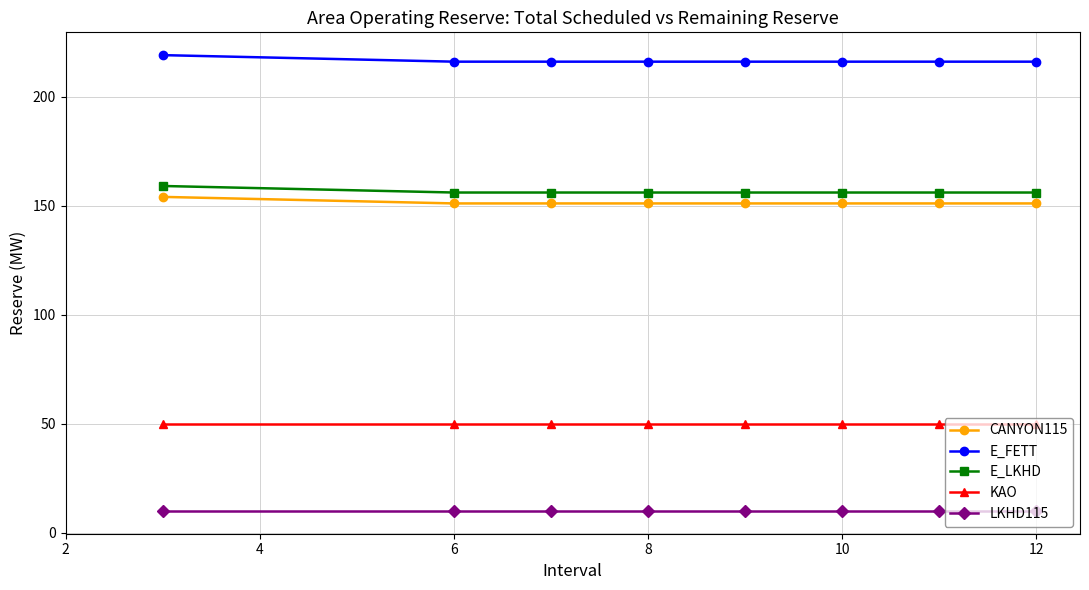

What is the lowest value of the E_FETT series?

216